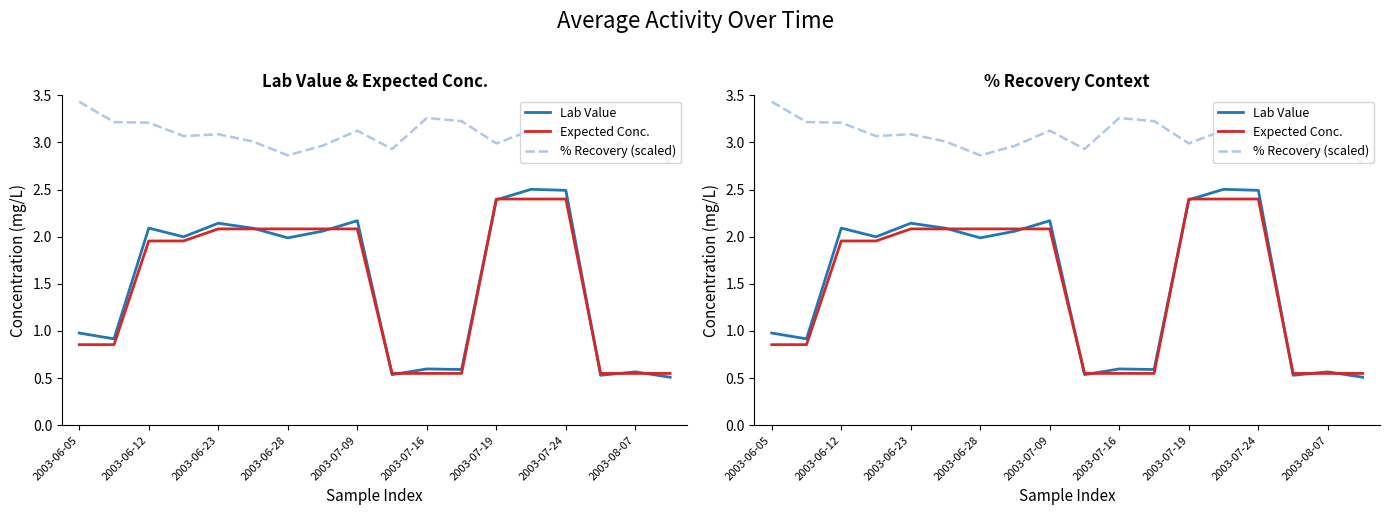

Between 16 and 9, which is larger?

16